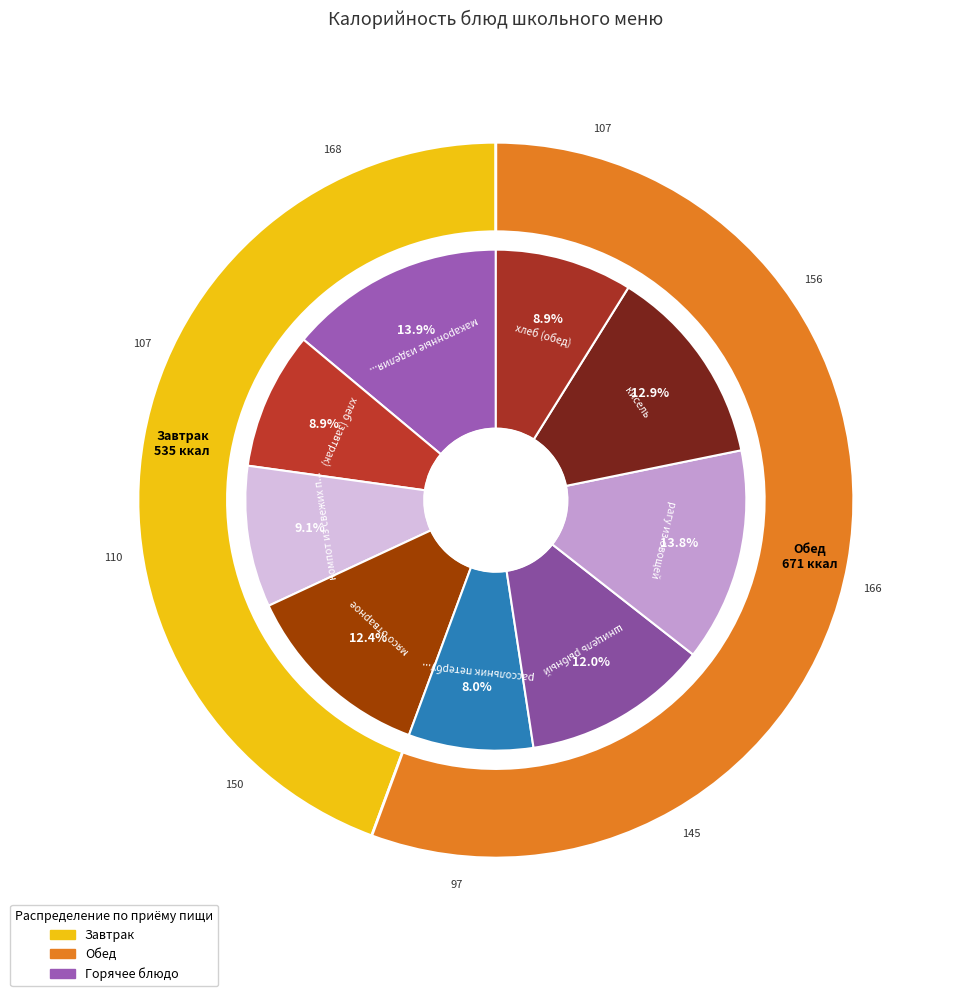

Between макаронные изделия отварные and рассольник петербургский, which is larger?

макаронные изделия отварные